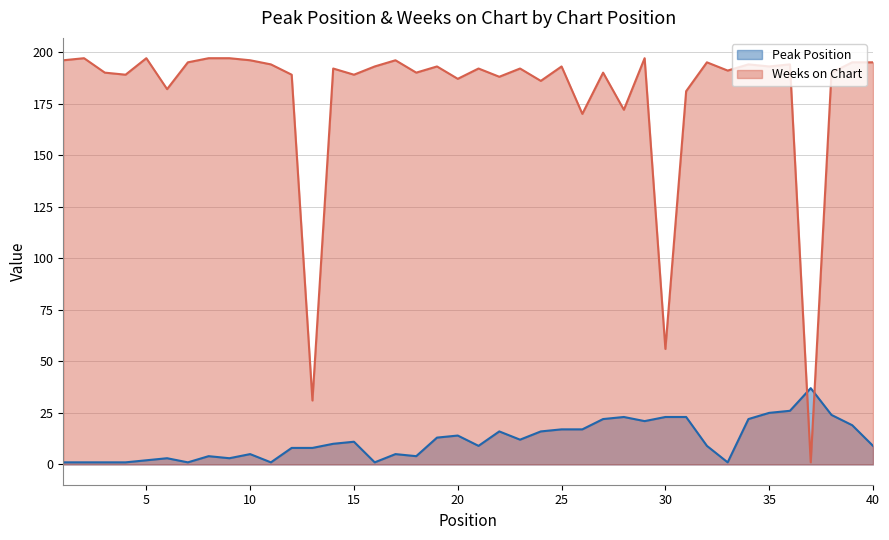

What is the difference between the Weeks on Chart values at 18 and 5?

7